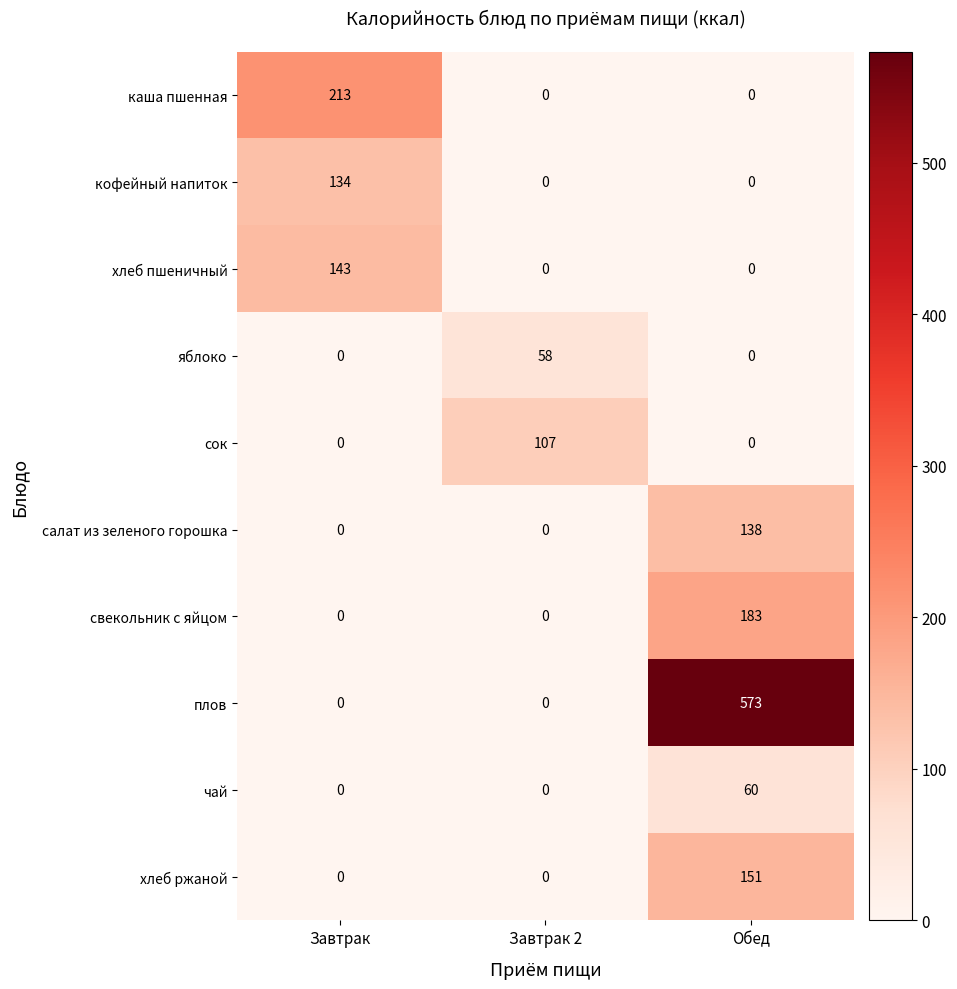

What is the spread (max minus min) of values at Завтрак?

213